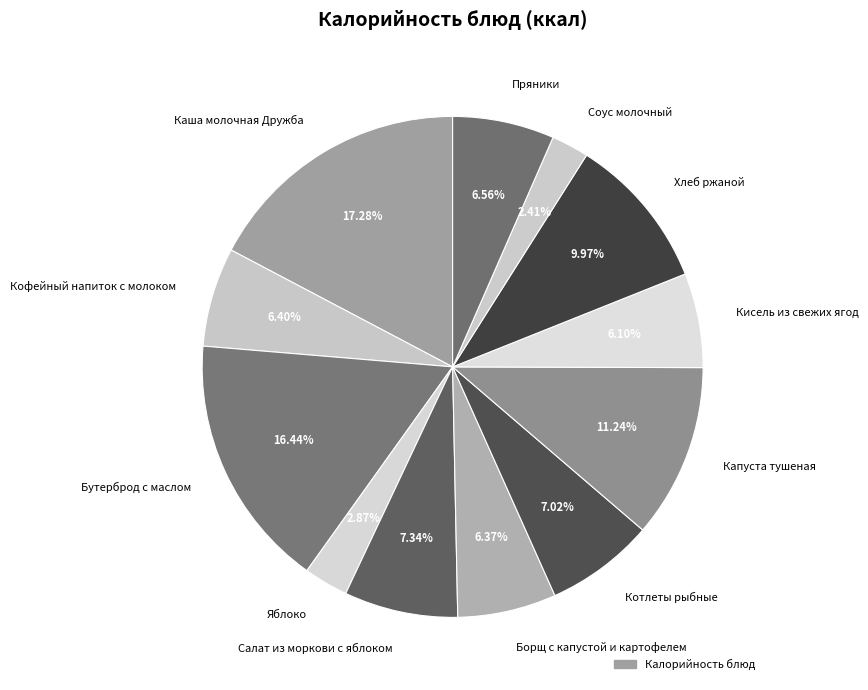

Which has a higher value, Борщ с капустой и картофелем or Котлеты рыбные?

Котлеты рыбные